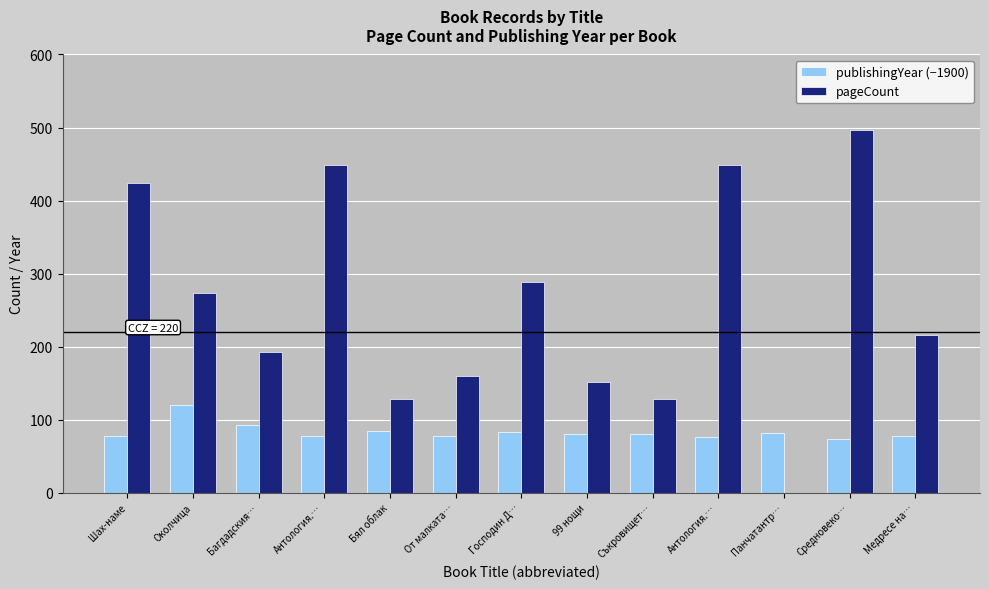

Count the number of categories in the chart.

13